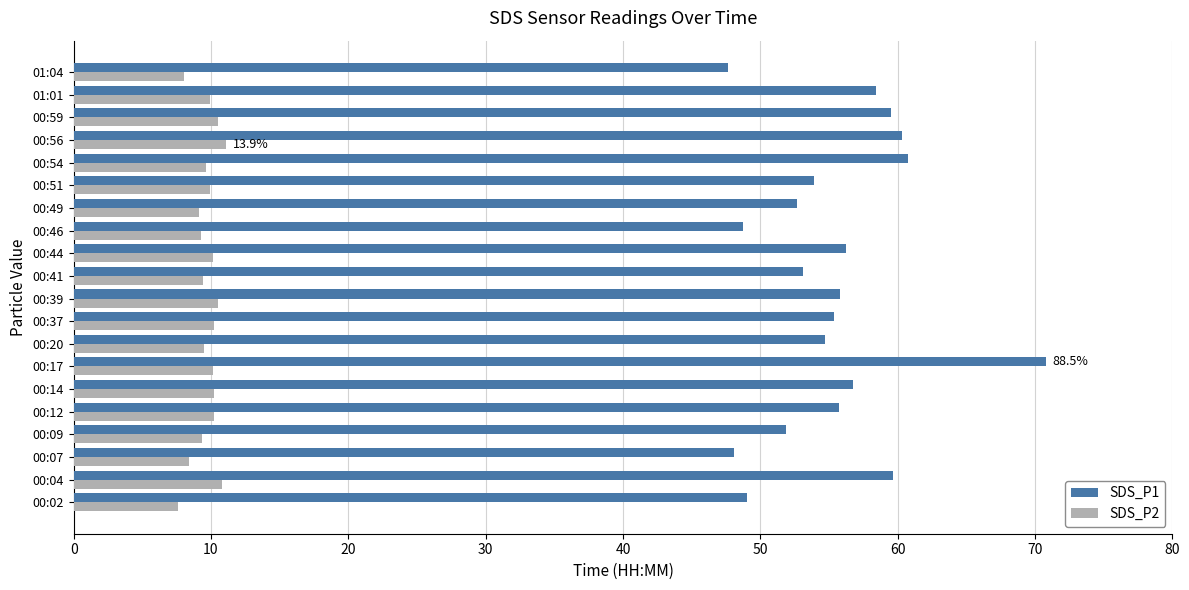

Which series has the largest total across all categories?

SDS_P1